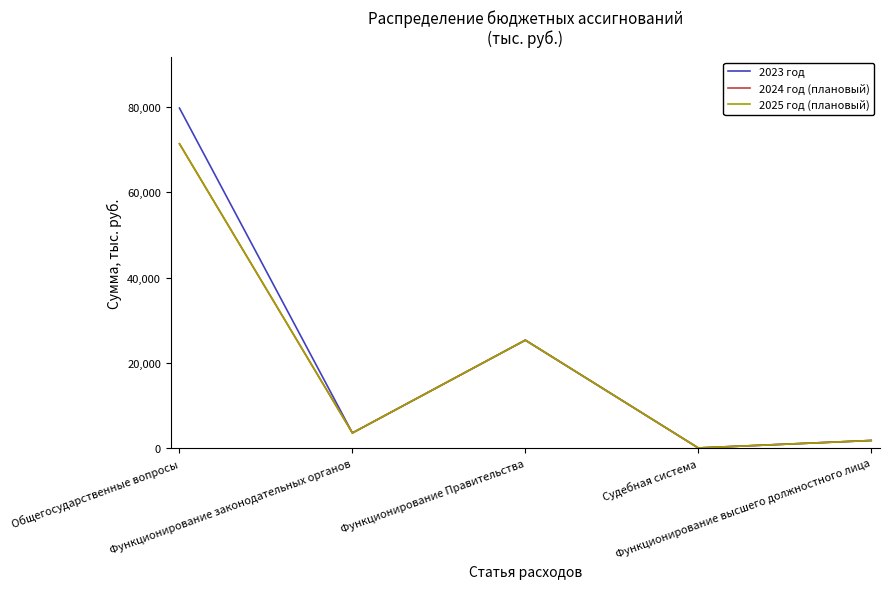

Rank the series at Функционирование Правительства from lowest to highest value.

2023 год, 2024 год (плановый), 2025 год (плановый)